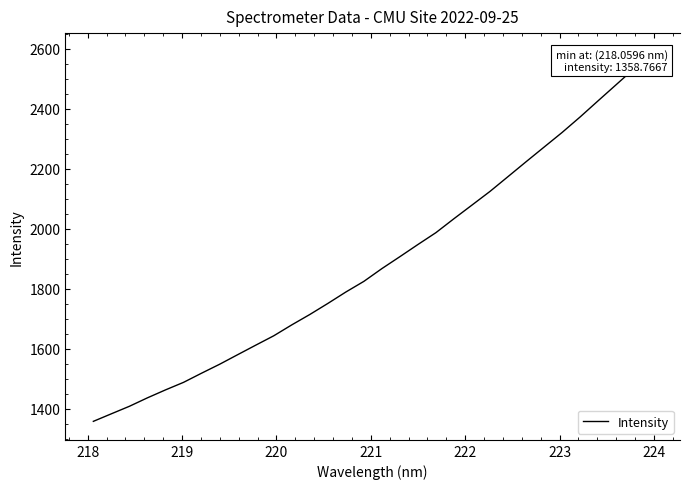

How many categories are shown in the chart?

32